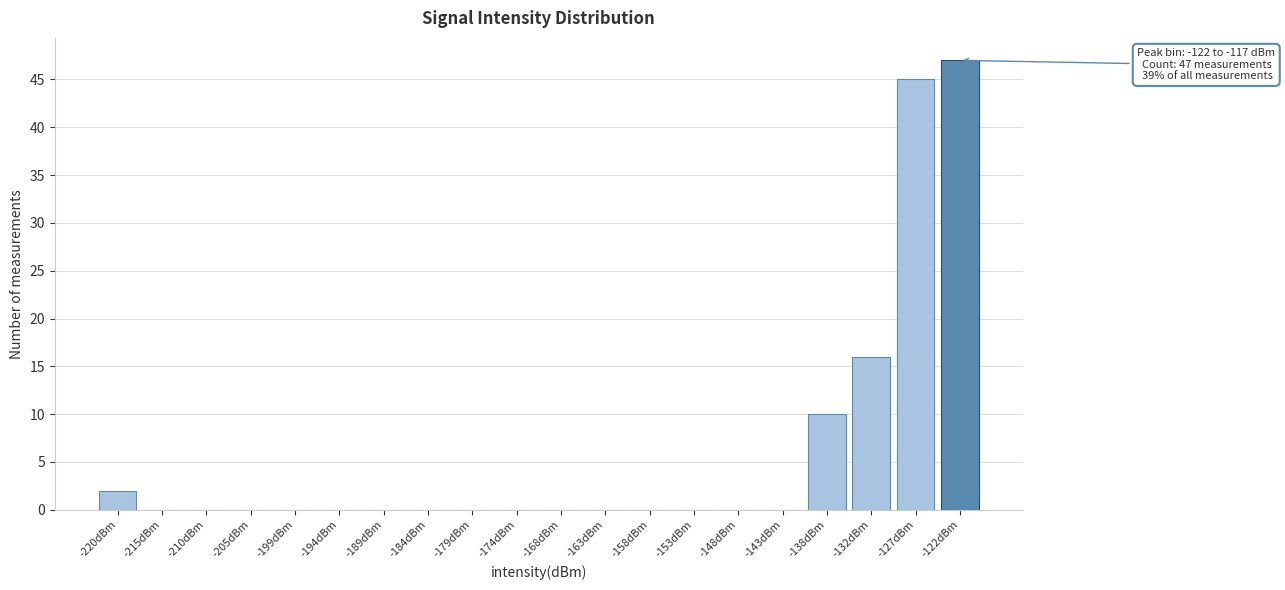

Reading right to left, list all the values displayed in this chart.

-122dBm=47	-127dBm=45	-132dBm=16	-138dBm=10	-143dBm=0	-148dBm=0	-153dBm=0	-158dBm=0	-163dBm=0	-168dBm=0	-174dBm=0	-179dBm=0	-184dBm=0	-189dBm=0	-194dBm=0	-199dBm=0	-205dBm=0	-210dBm=0	-215dBm=0	-220dBm=2